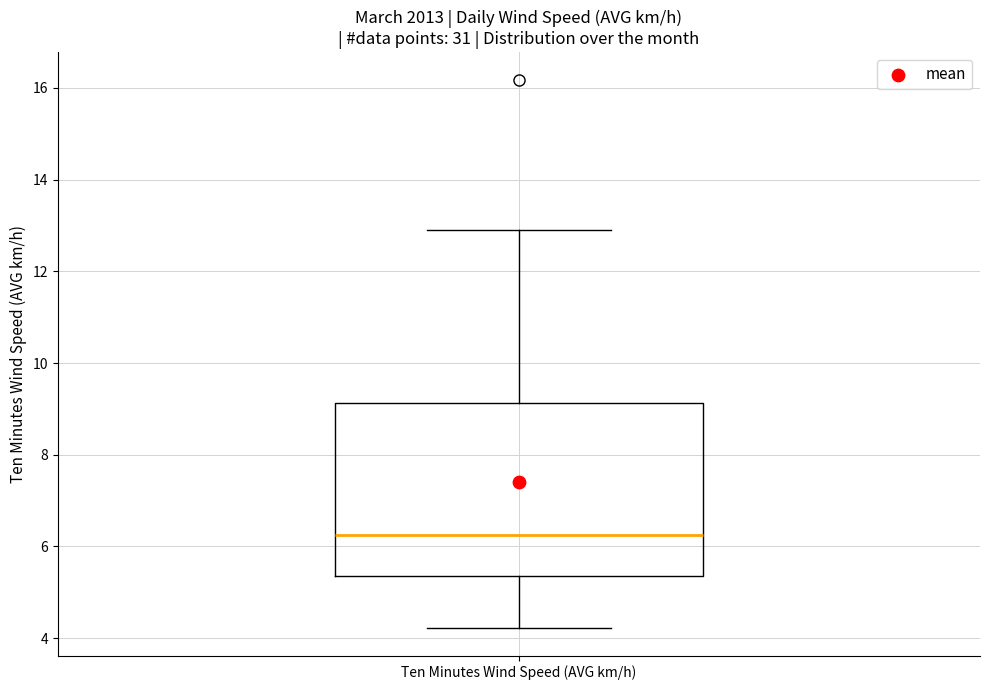

Read this box plot against the y-axis: the position of the median line, the range covered by the box, and the ends of both whiskers. The values are not printed on the chart, so give them approximately, as read against the axis.

median 6.2, box 5.4 to 9.2, whiskers 4.2 to 13.0